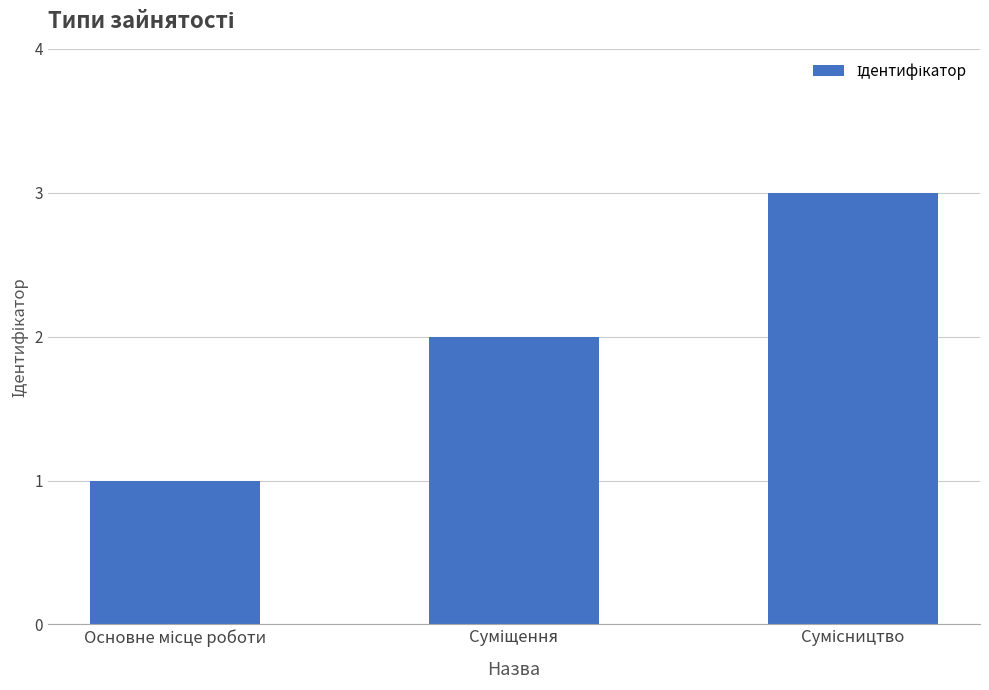

What is the greatest value displayed?

3